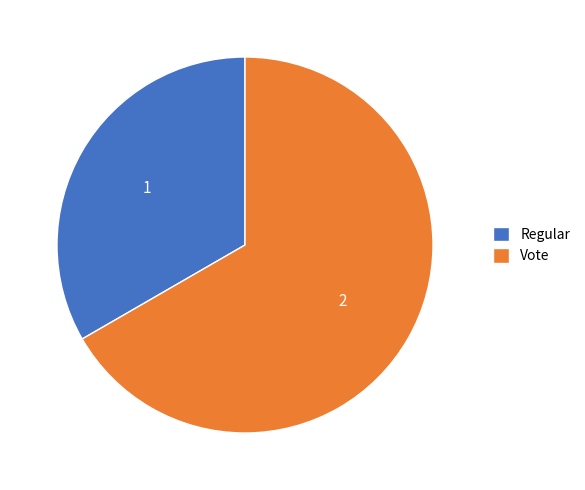

Which slice represents more than half of the pie?

Vote